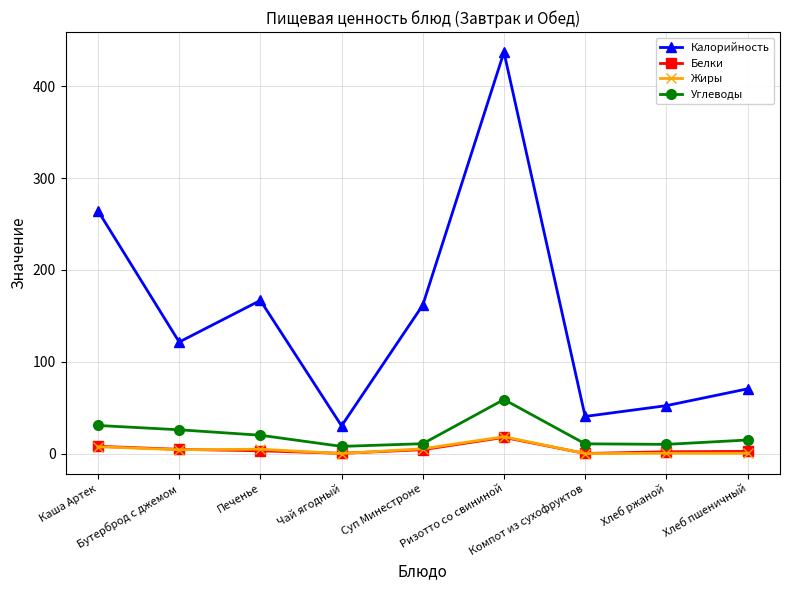

Between Бутерброд с джемом and Компот из сухофруктов, which series saw the biggest shift?

Калорийность